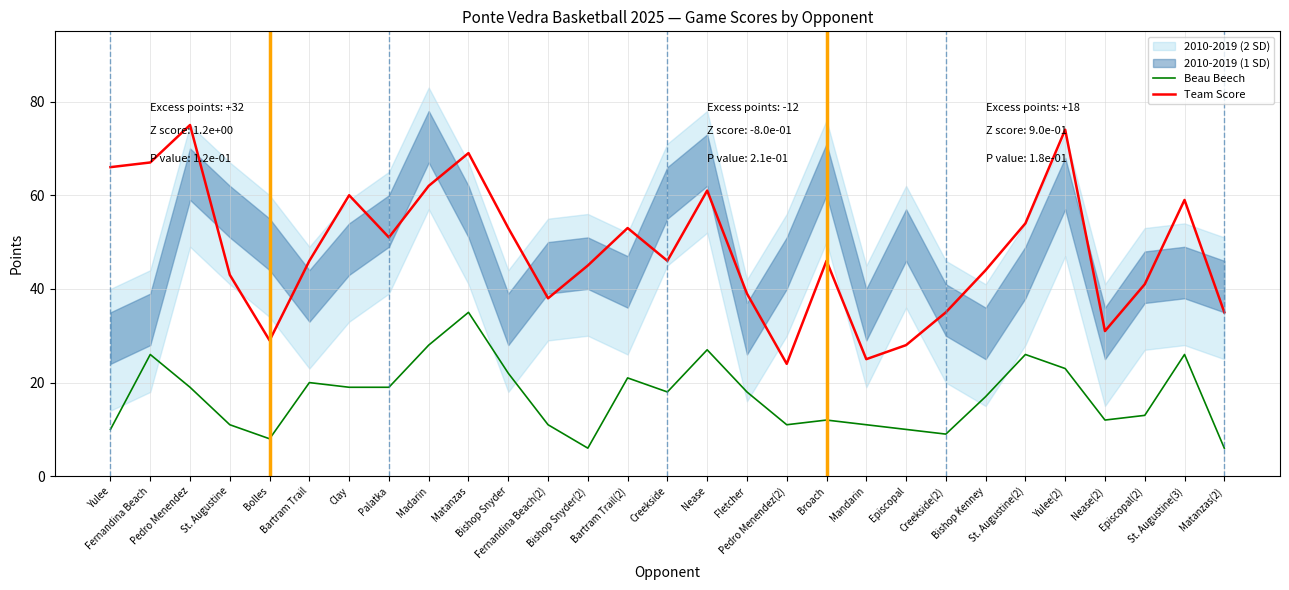

True or false: Beau Beech and Team Score intersect in this chart.

False